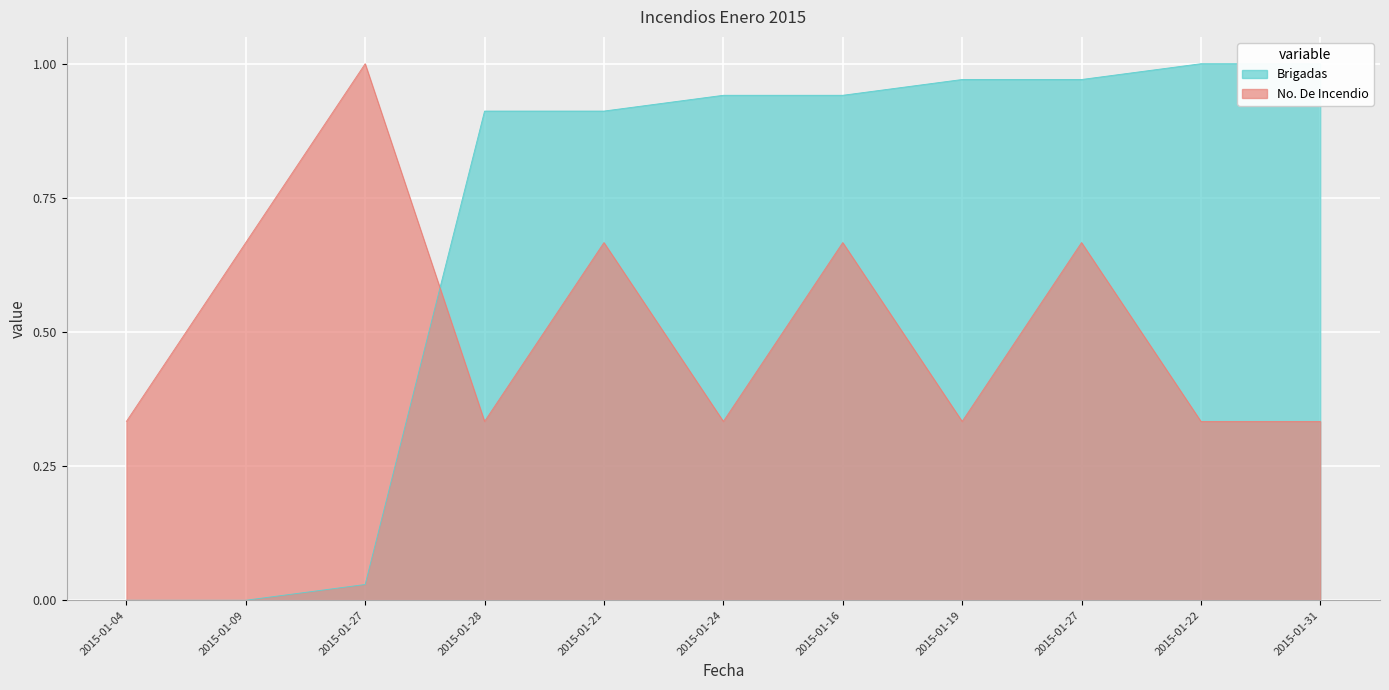

Between 2015-01-09 and 2015-01-21, which series saw the biggest shift?

Brigadas